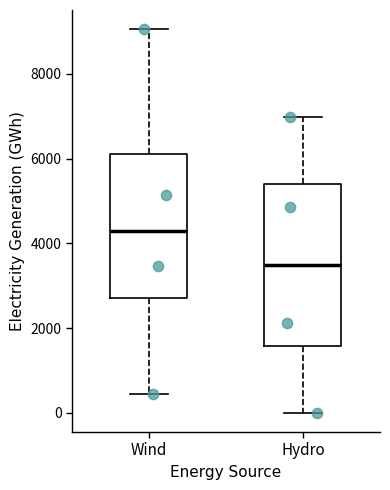

Where does the lower whisker of the box for Wind end on the y-axis? The values are not printed on the chart, so give them approximately, as read against the axis.

400